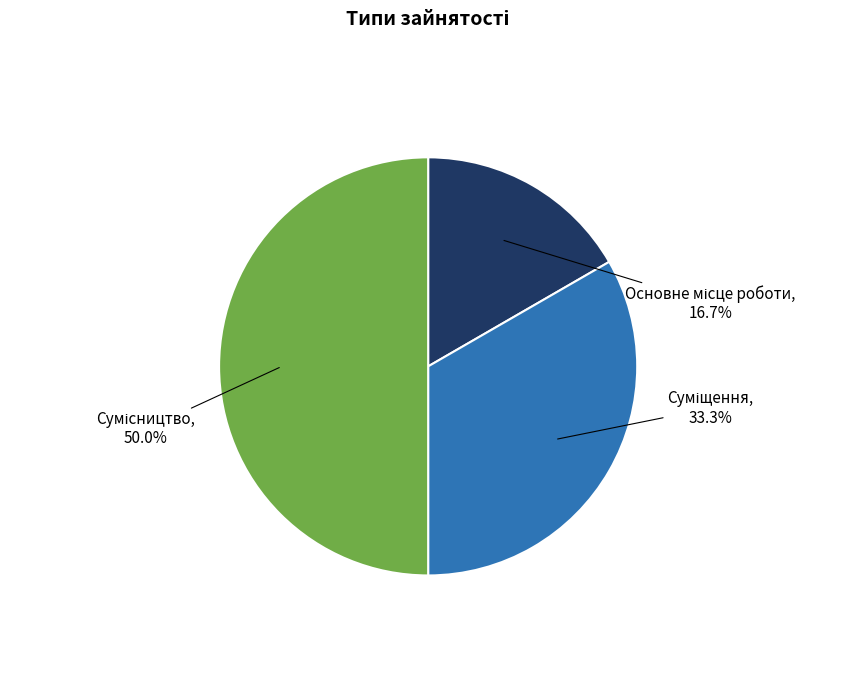

To the nearest percent, what percentage of the pie is Сумісництво?

50%